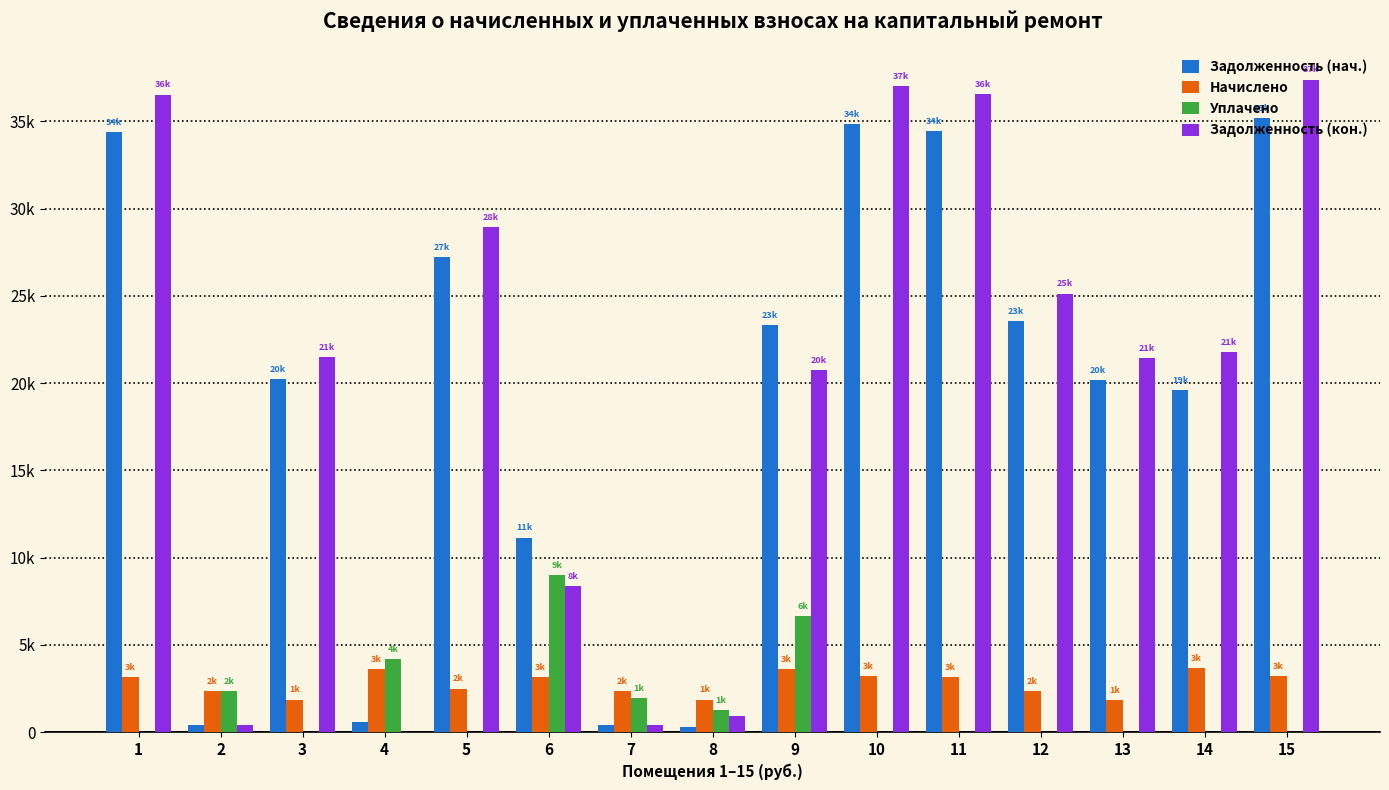

What are all the series names shown in the legend?

Задолженность (нач.), Начислено, Уплачено, Задолженность (кон.)